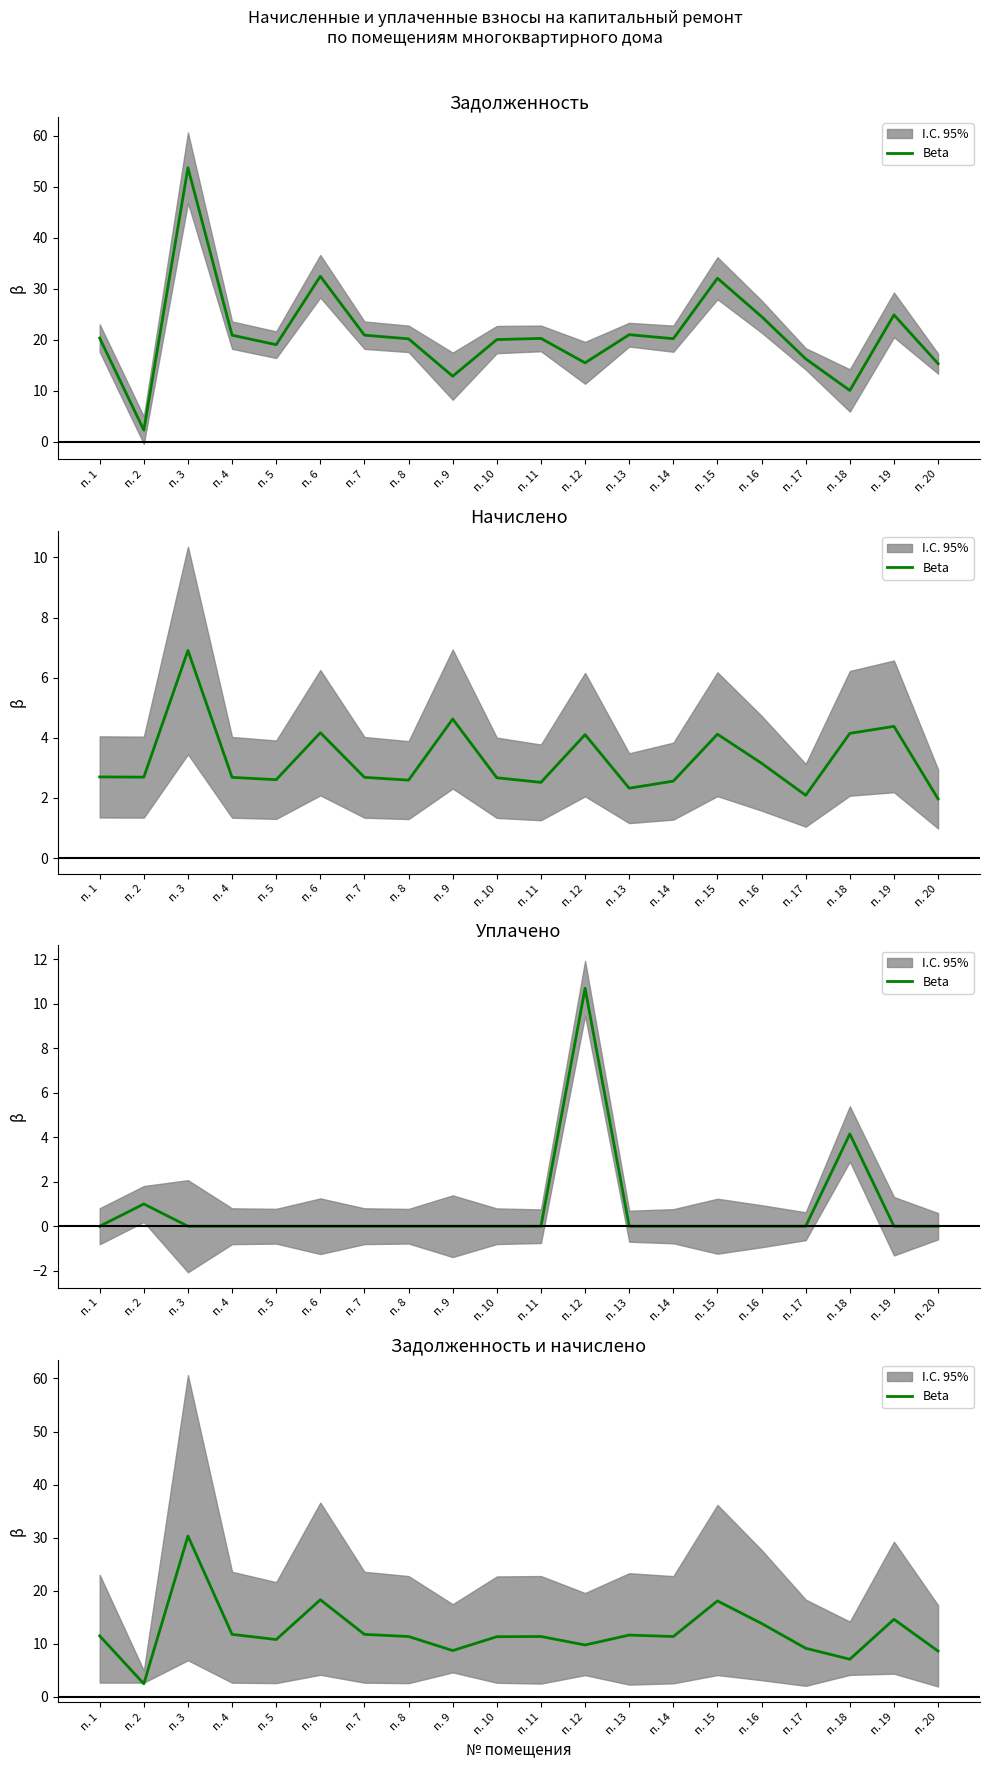

The value at п. 5 is 15.1. True or false?

False